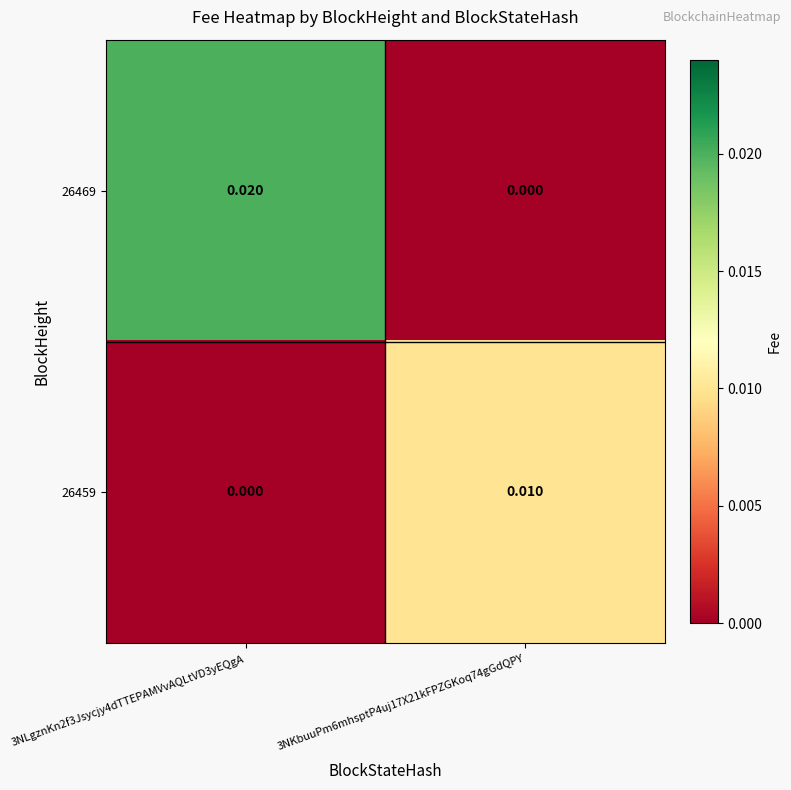

Is the value of 26459 at 3NKbuuPm6mhsptP4uj17X21kFPZGKoq74gGdQPY greater than the value of 26469 at 3NLgznKn2f3Jsycjy4dTTEPAMVvAQLtVD3yEQgA?

No